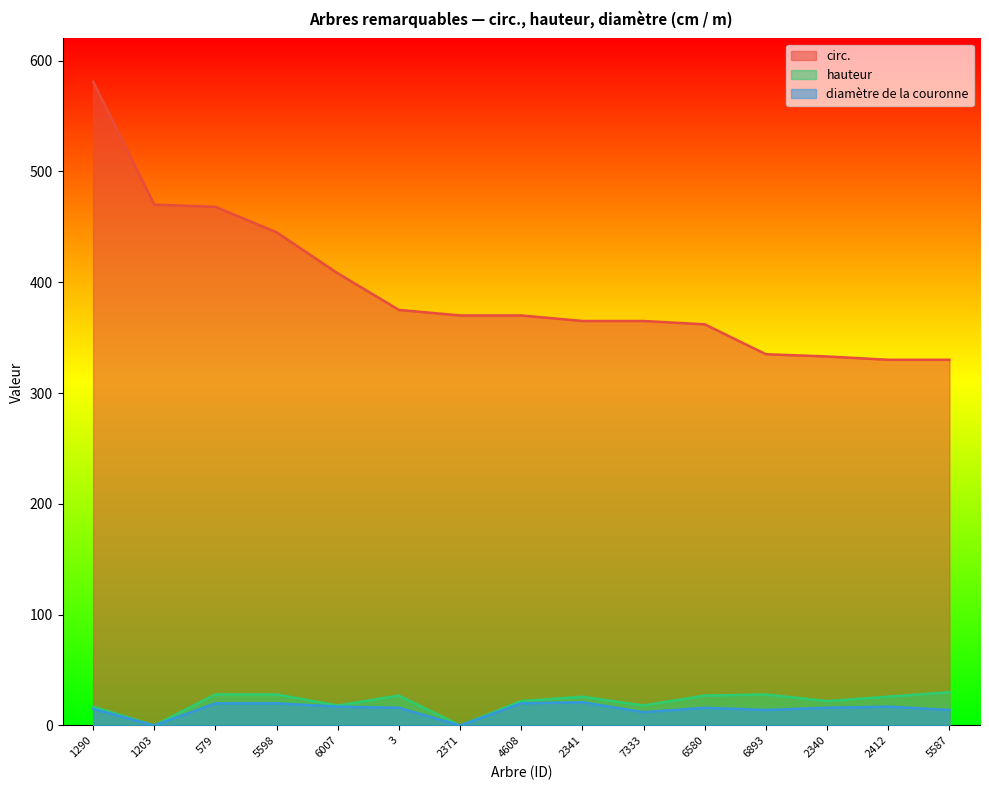

How many data points in diamètre de la couronne are less than 16?

6